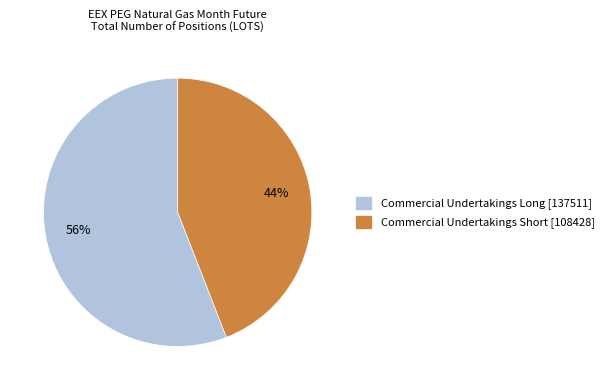

To the nearest percent, what is the combined percentage of Commercial Undertakings Long [137511] and Commercial Undertakings Short [108428]?

100%